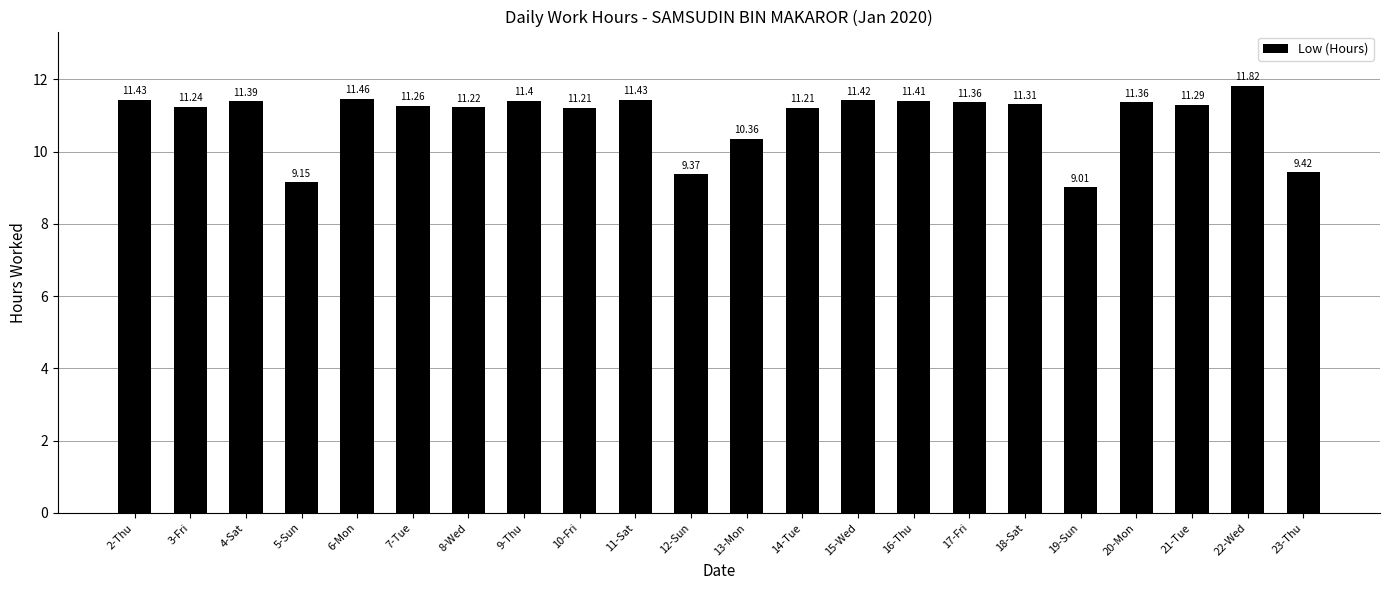

What is the change in value from 12-Sun to 16-Thu?

+2.0